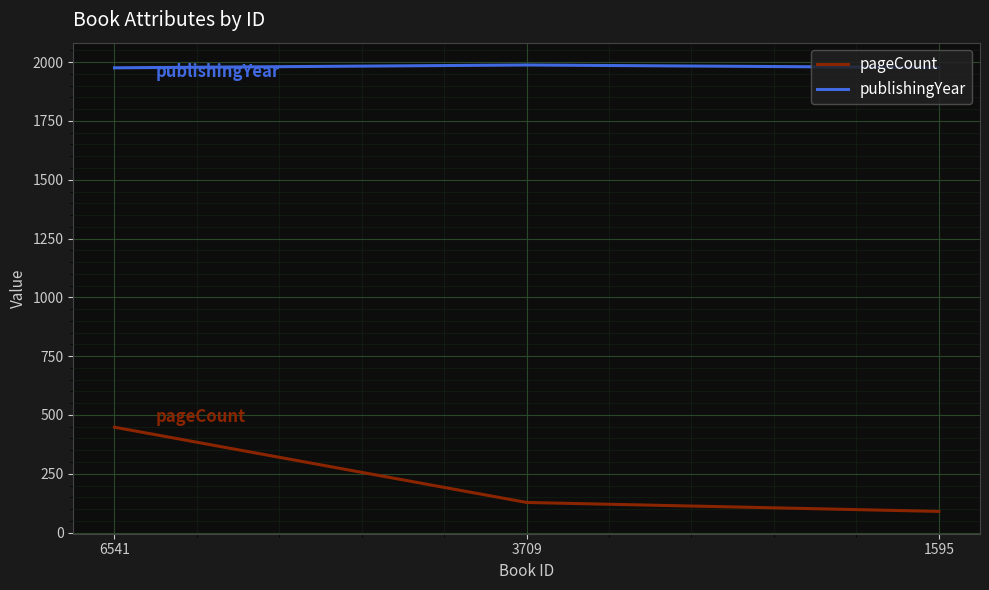

Does the chart have visible grid lines?

Yes